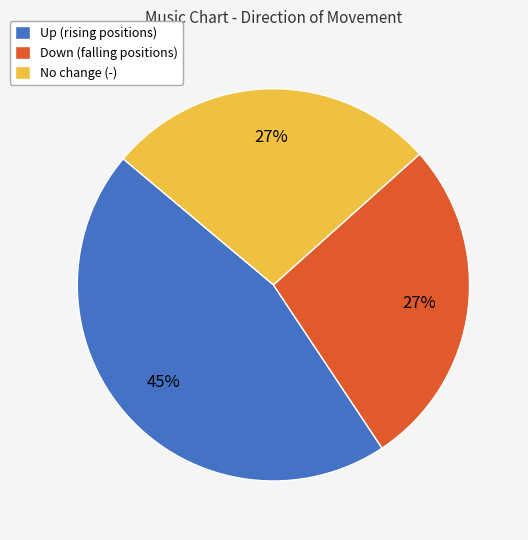

How many segments does this pie chart have?

3